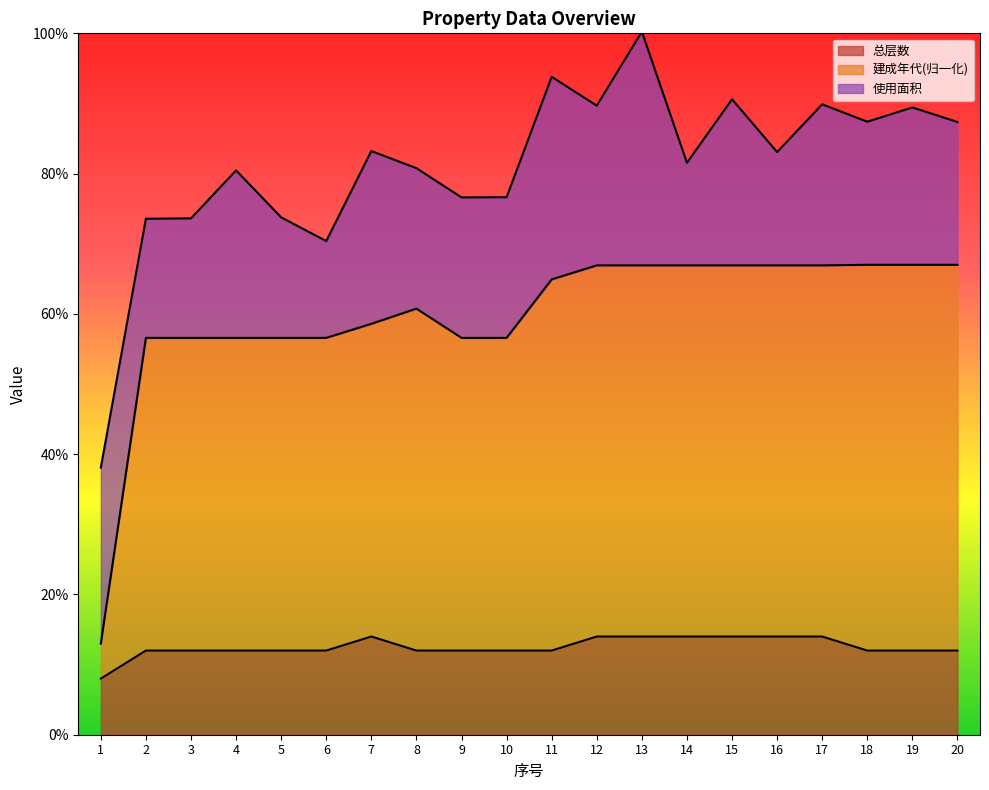

Is the value of 建成年代 at 6 greater than the value of 总层数 at 9?

Yes